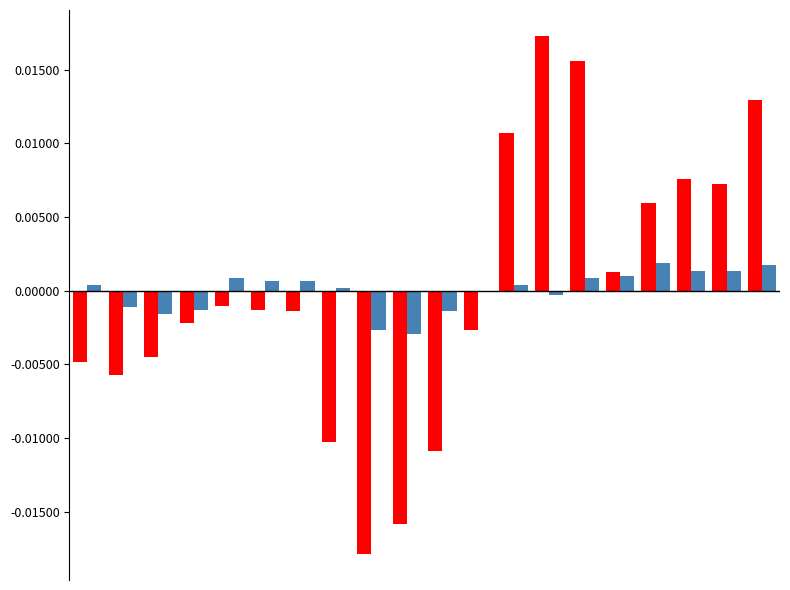

Count the number of categories in the chart.

20